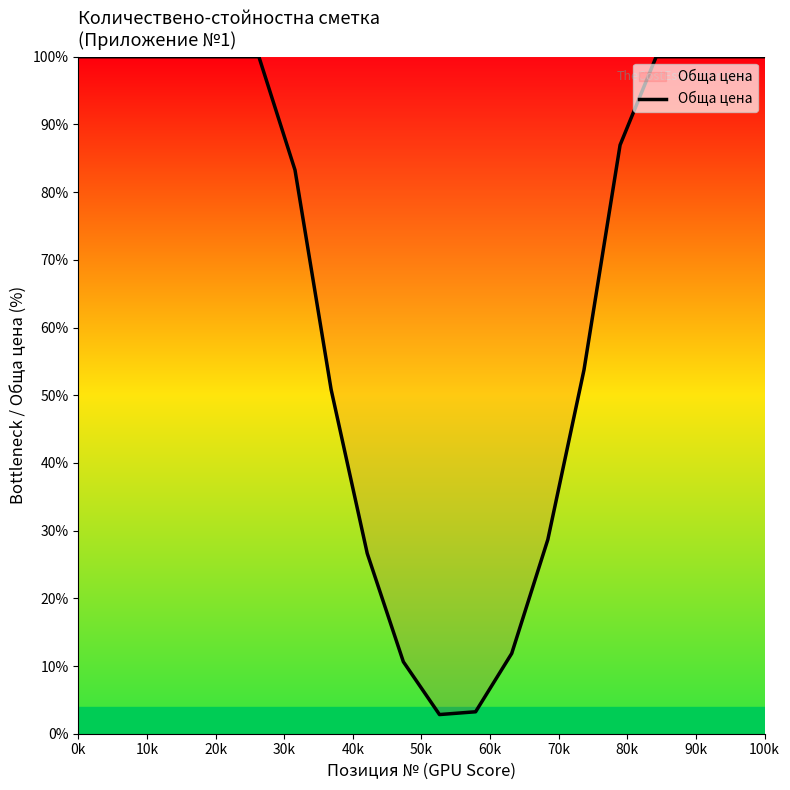

What is the greatest value displayed?

100.0